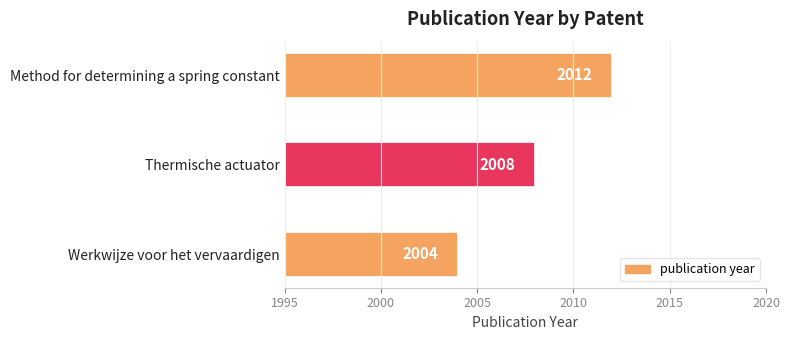

Which has a higher value, Method for determining a spring constant or Thermische actuator?

Method for determining a spring constant